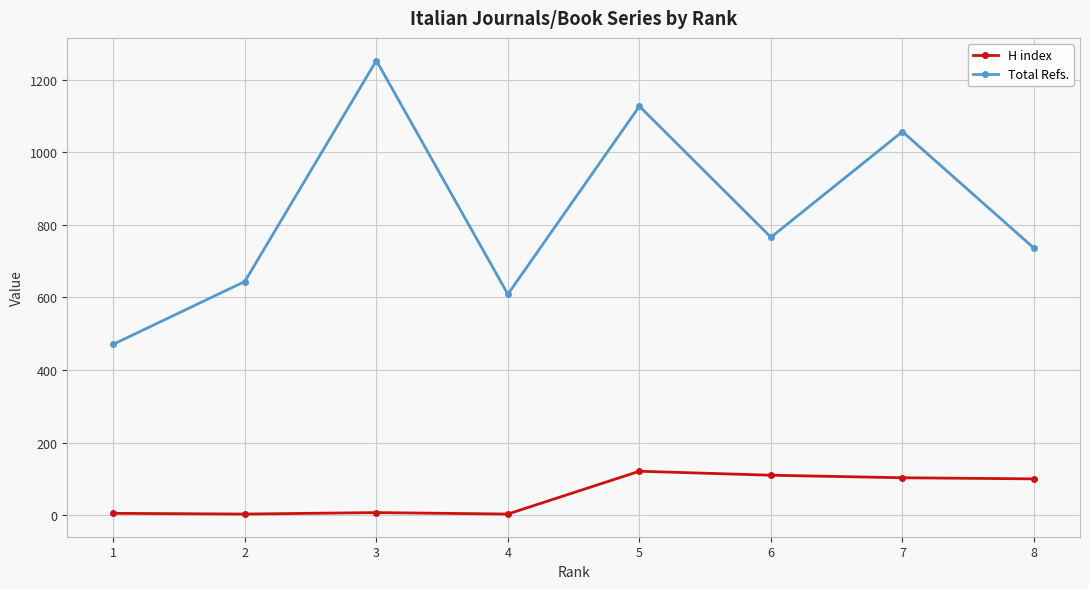

In H index, how many points are higher than both neighbors (excluding endpoints)?

2